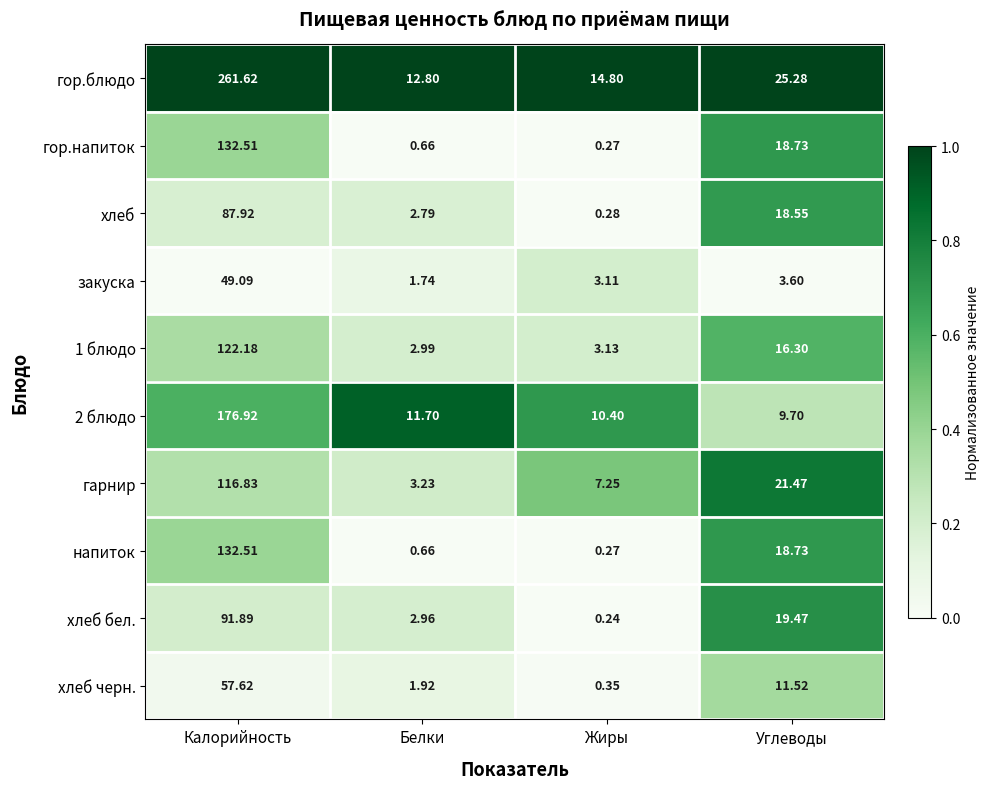

Is the value of гор.блюдо at Жиры greater than the value of гор.напиток at Жиры?

Yes